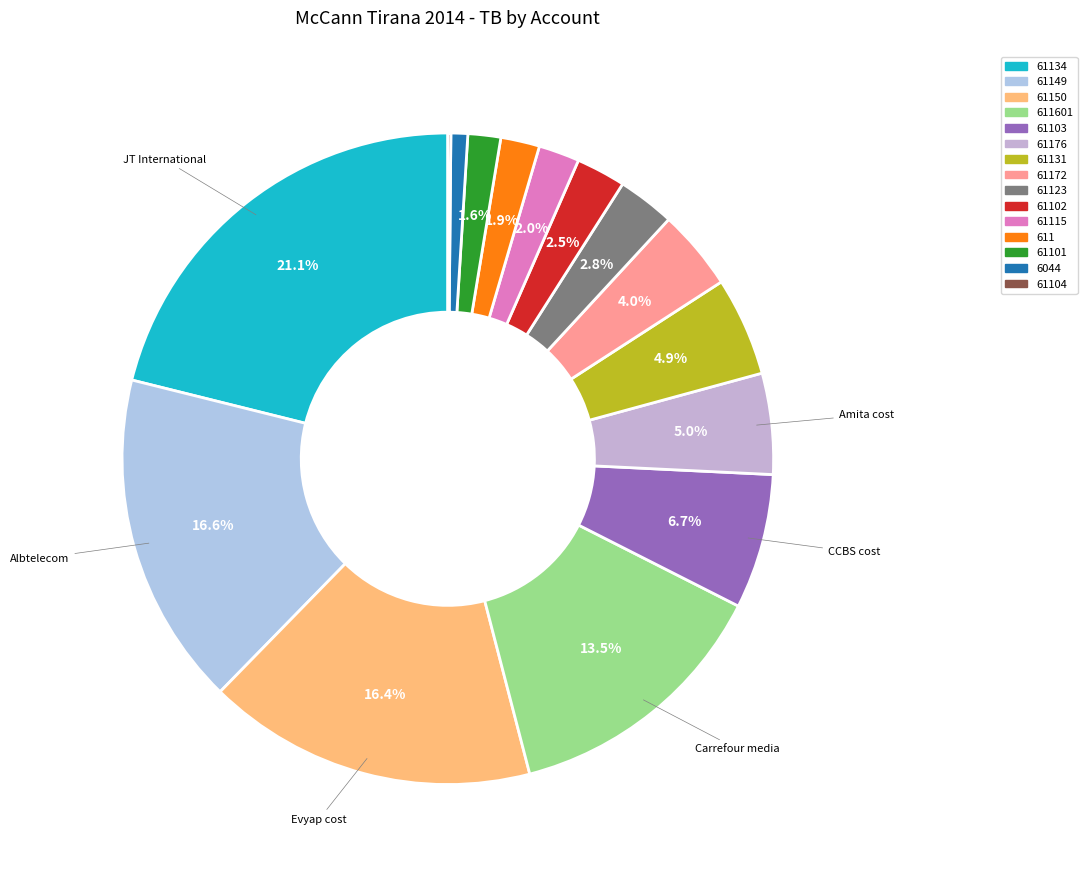

To the nearest percent, what is the difference between the largest and smallest slice percentages?

21%